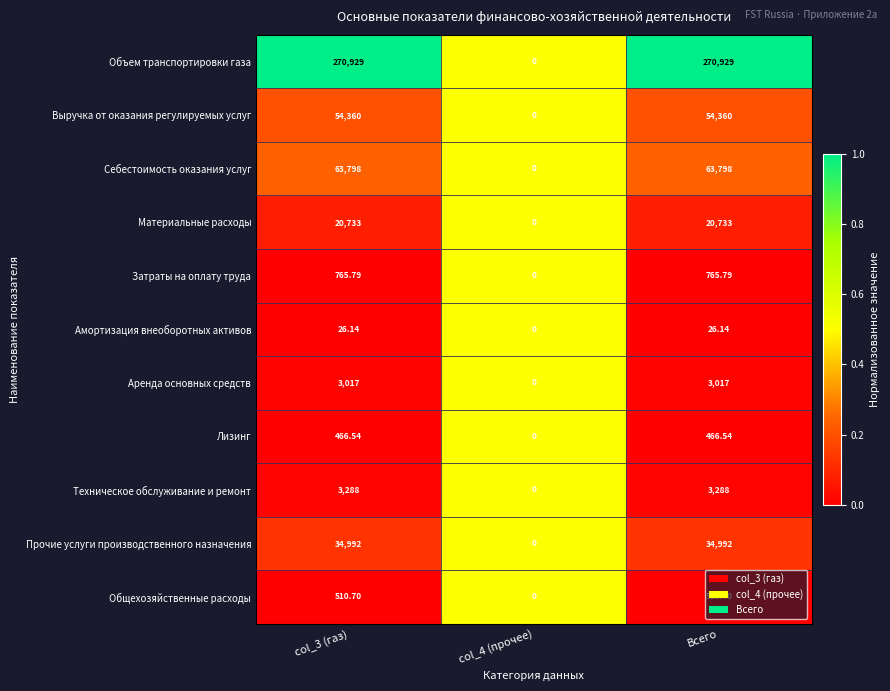

Rank the series by their maximum value, from highest to lowest.

Объем транспортировки газа, Себестоимость оказания услуг, Выручка от оказания регулируемых услуг, Прочие услуги производственного назначения, Материальные расходы, Техническое обслуживание и ремонт, Аренда основных средств, Затраты на оплату труда, Общехозяйственные расходы, Лизинг, Амортизация внеоборотных активов